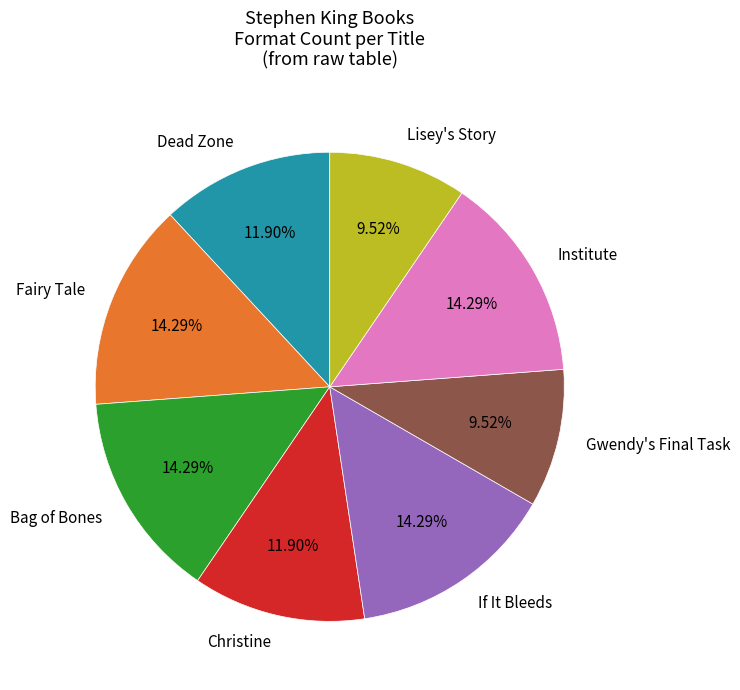

To the nearest percent, what portion does Dead Zone represent?

12%